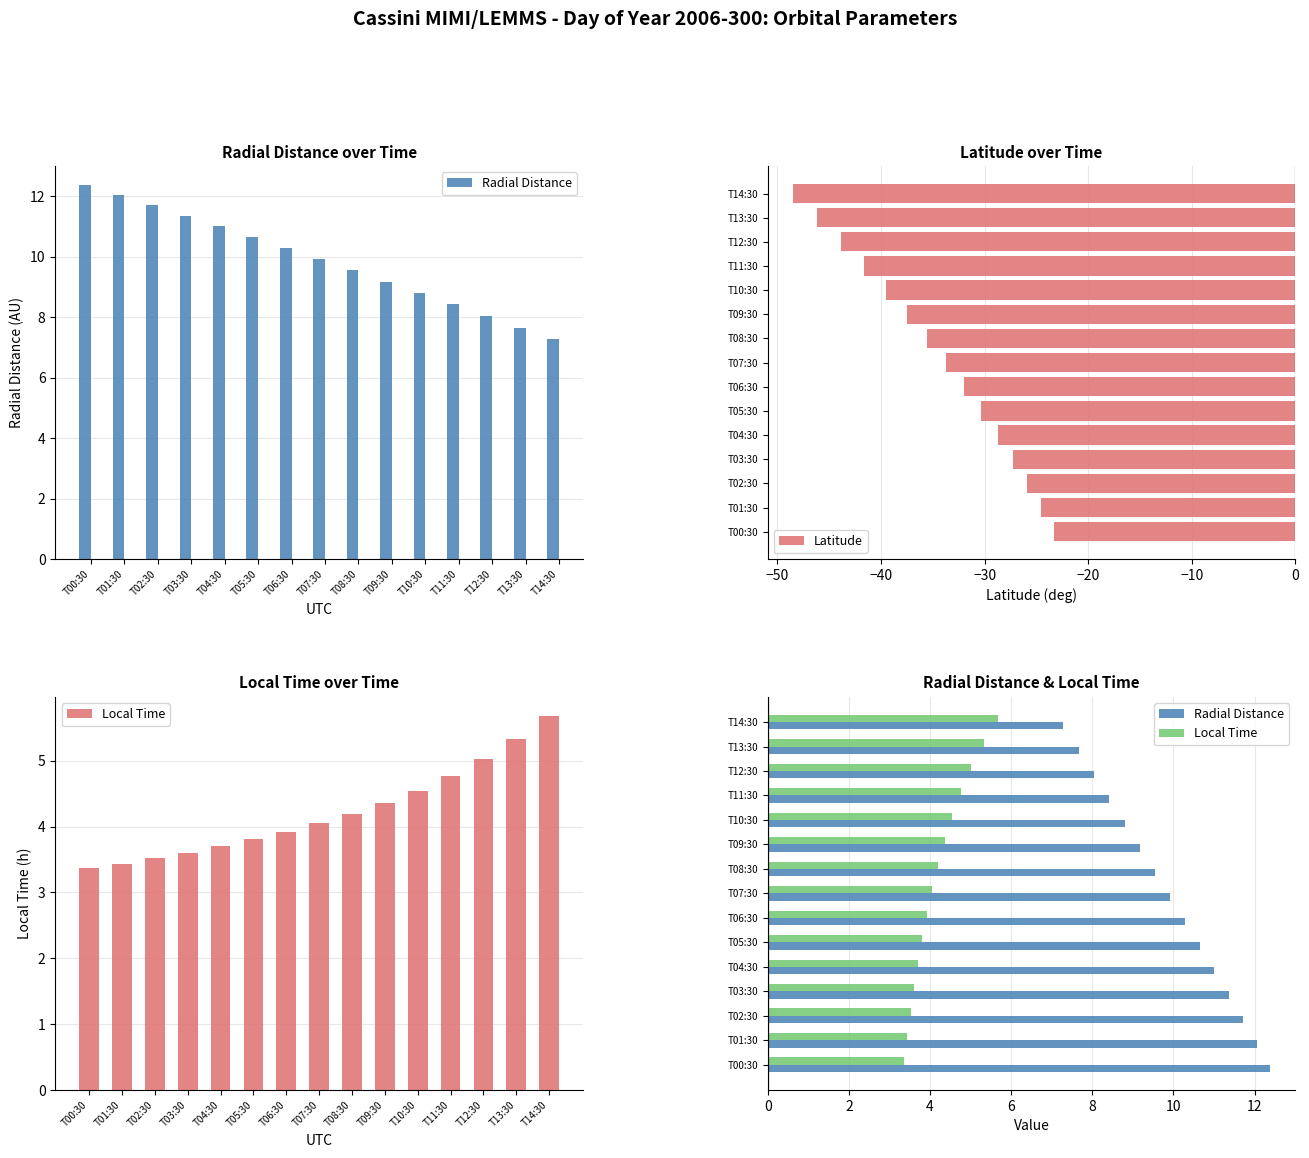

What is the sum of all Local Time values?

63.3